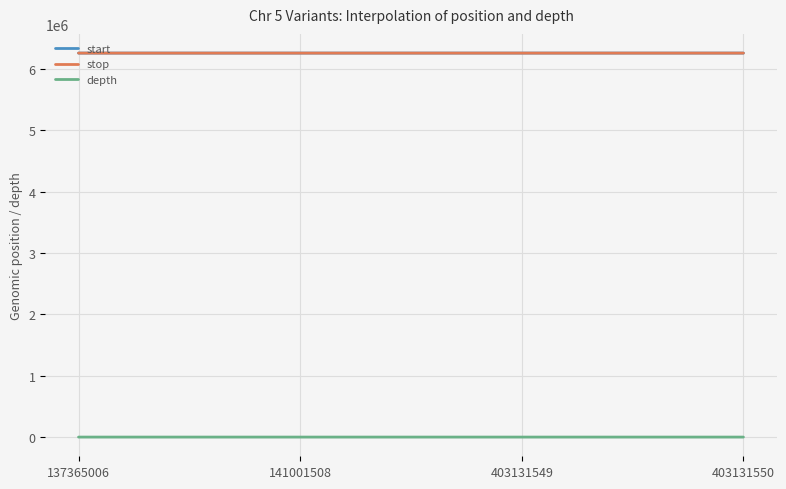

What is the difference between the second highest and minimum values in the stop series?

69